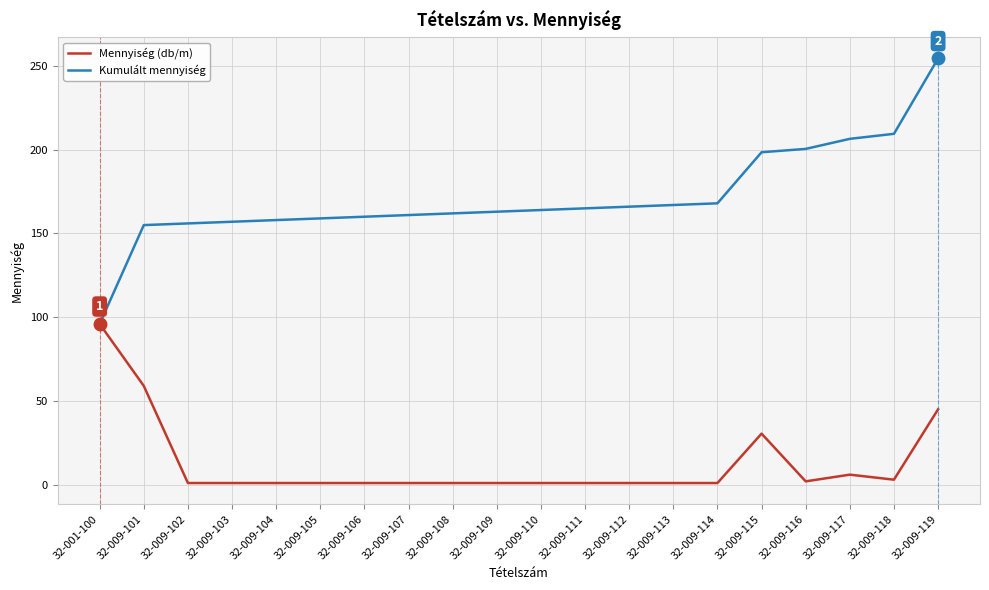

List the series in order of their overall mean, highest first.

Kumulált mennyiség, Mennyiség (db/m)